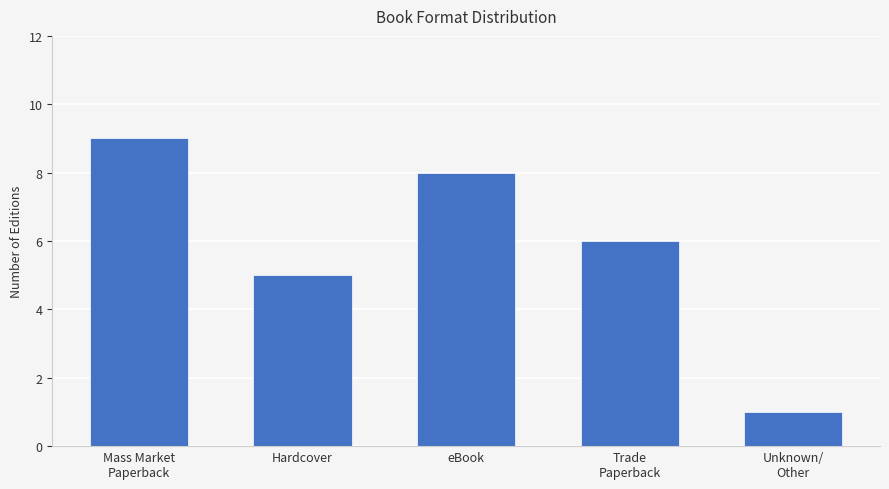

How many data points are less than 6?

2